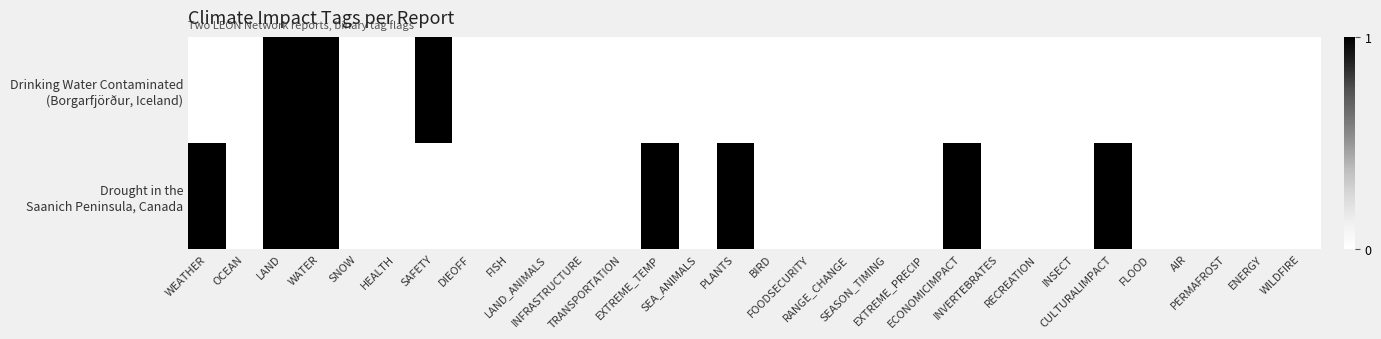

At how many categories does at least one series exceed 0?

8